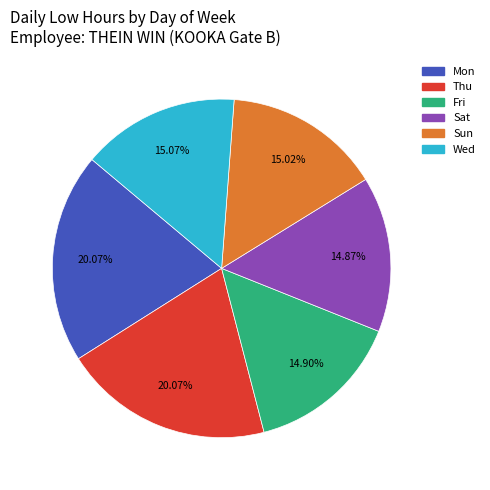

Does Wed account for over 50% of the chart?

No